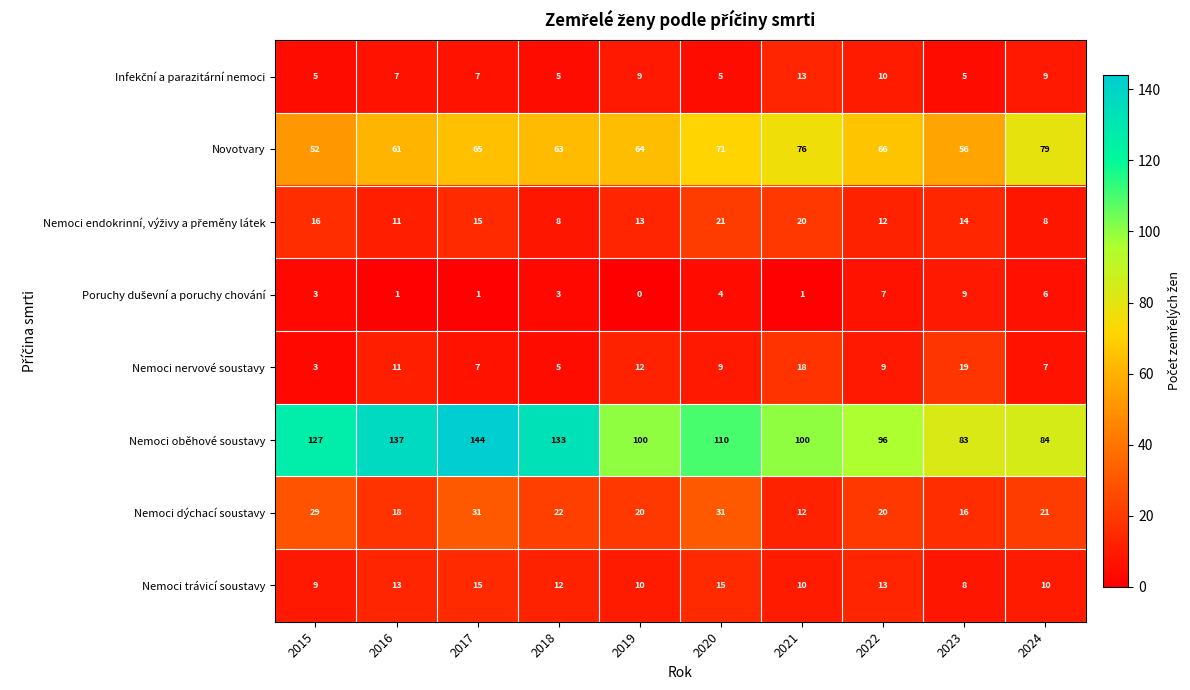

What is the difference between the Novotvary values at 2018 and 2023?

7